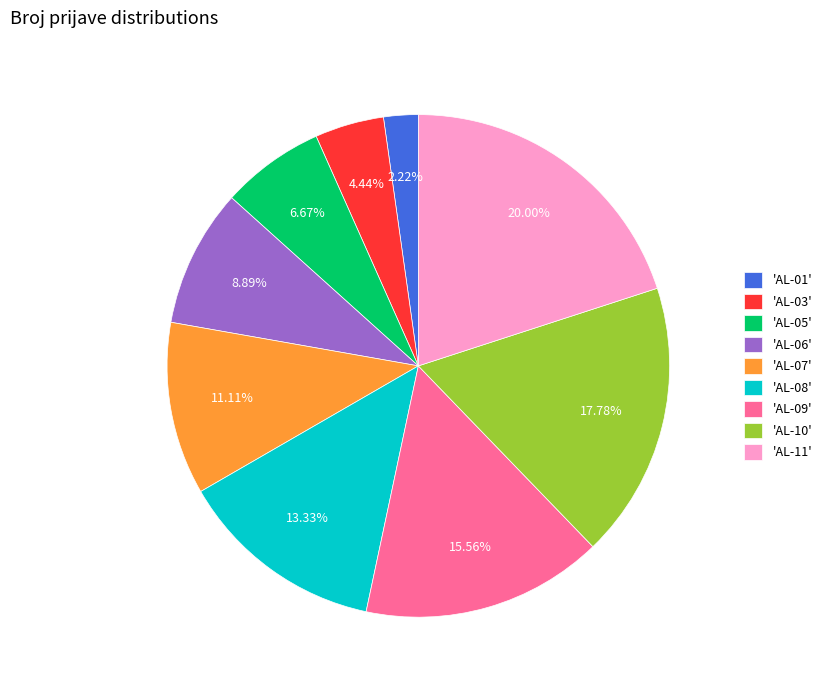

Is there a majority slice in this chart?

No